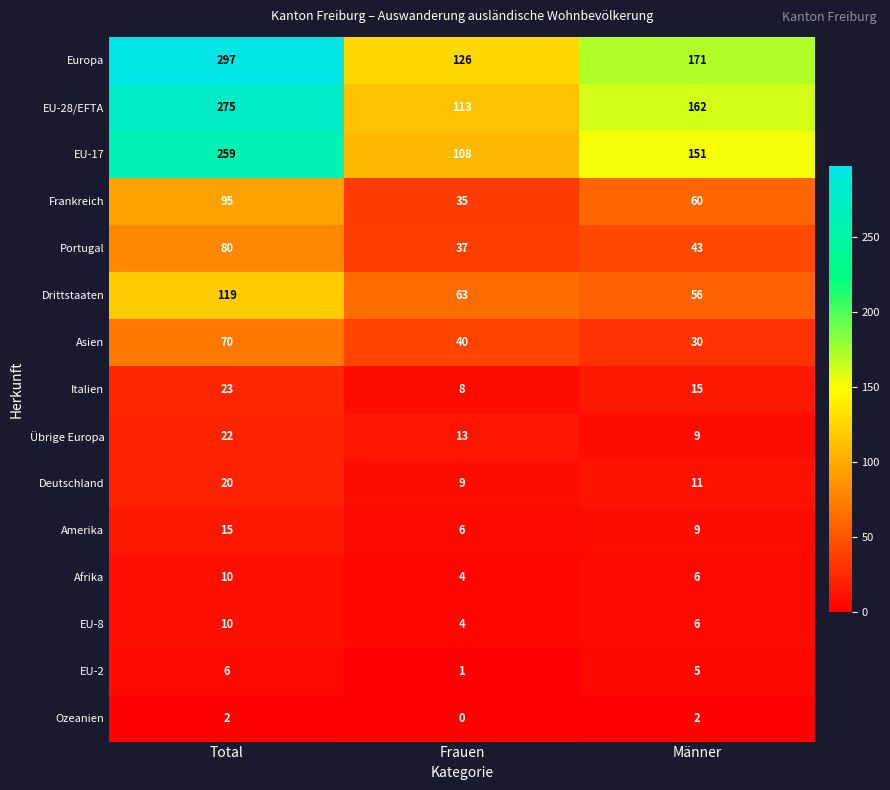

At which category is the sum across all series the highest?

Total